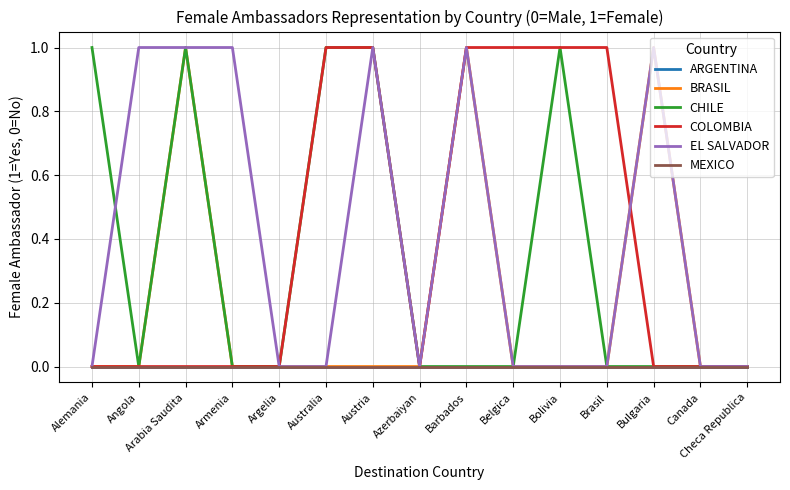

Reading left to right, extract all data points from this chart.

ARGENTINA: 0	0	0	0	0	0	0	0	0	0	0	0	0	0	0
BRASIL: 0	0	1	0	0	0	0	0	1	0	0	0	1	0	0
CHILE: 1	0	1	0	0	1	1	0	0	0	1	0	0	0	0
COLOMBIA: 0	0	0	0	0	1	1	0	1	1	1	1	0	0	0
EL SALVADOR: 0	1	1	1	0	0	1	0	1	0	0	0	1	0	0
MEXICO: 0	0	0	0	0	0	0	0	0	0	0	0	0	0	0